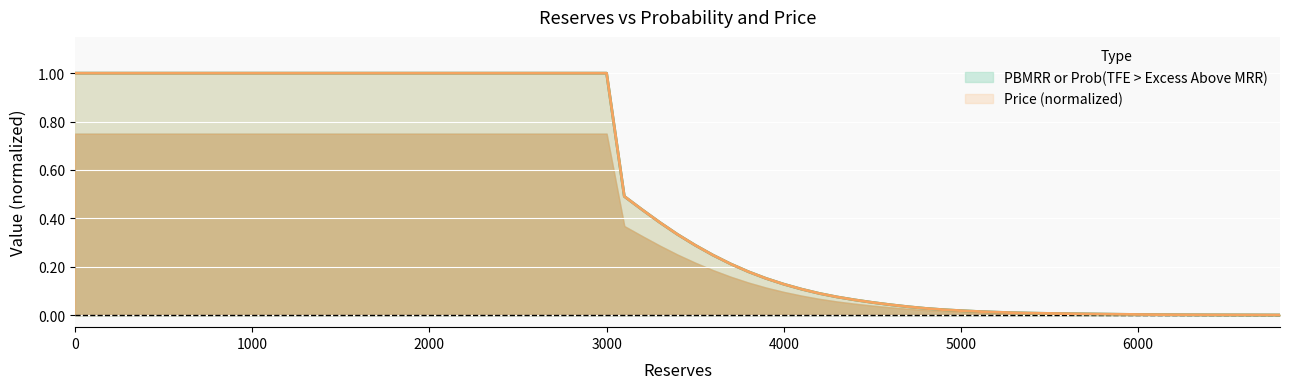

Read the PBMRR or Prob(TFE > Excess Above MRR) value at 4300.

0.1